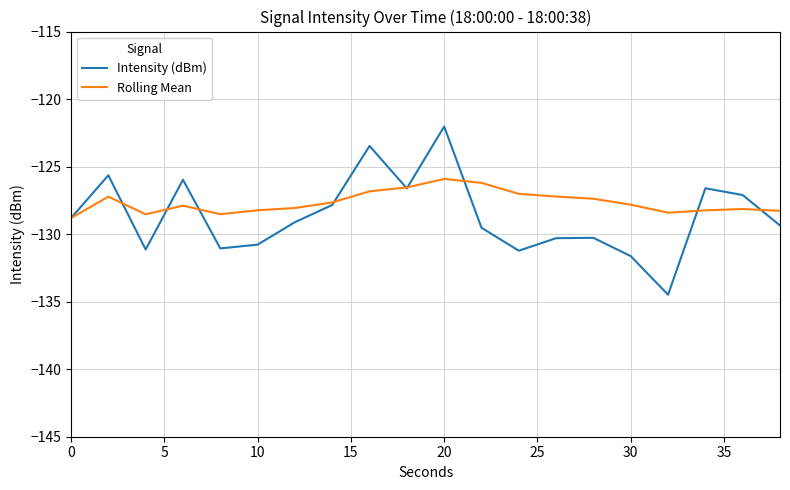

Which series has the largest range (max minus min)?

Intensity (dBm)